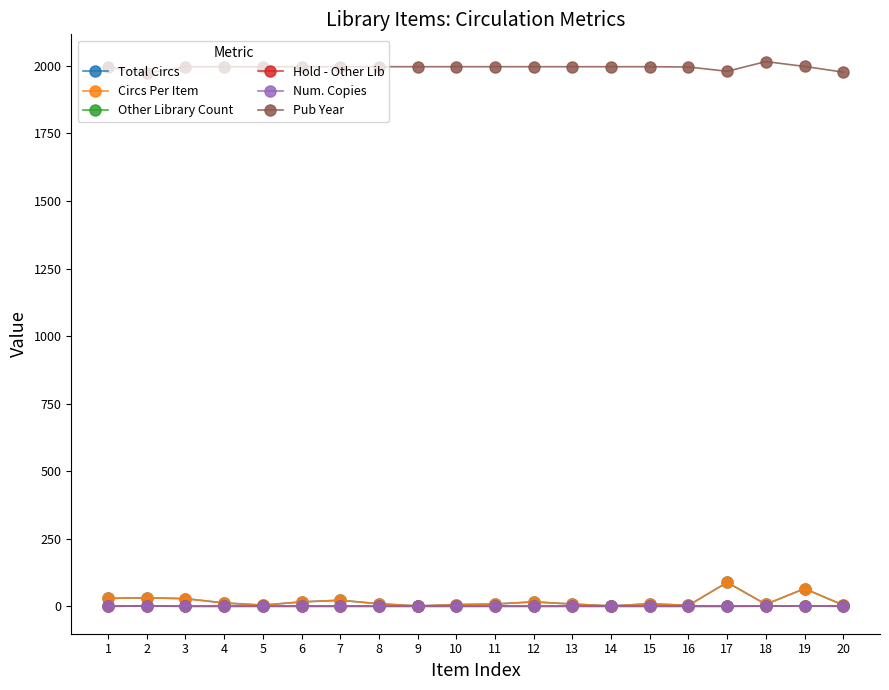

Does the chart have visible grid lines?

No